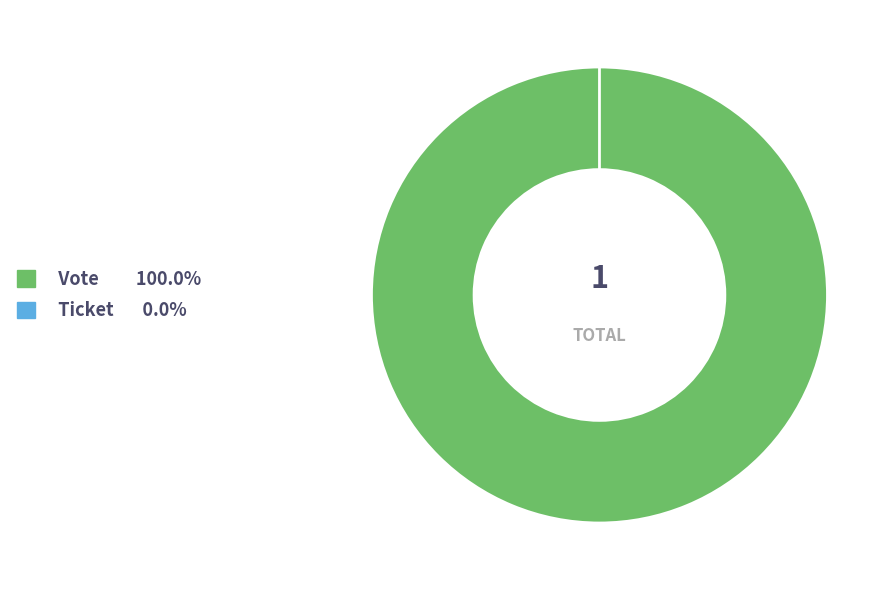

Count the number of slices in the pie.

2